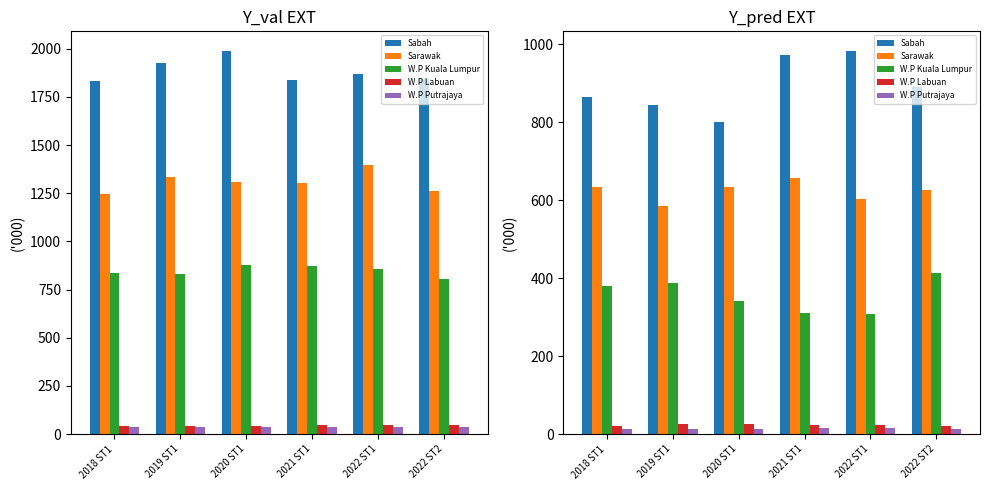

How many categories are shown in the chart?

6